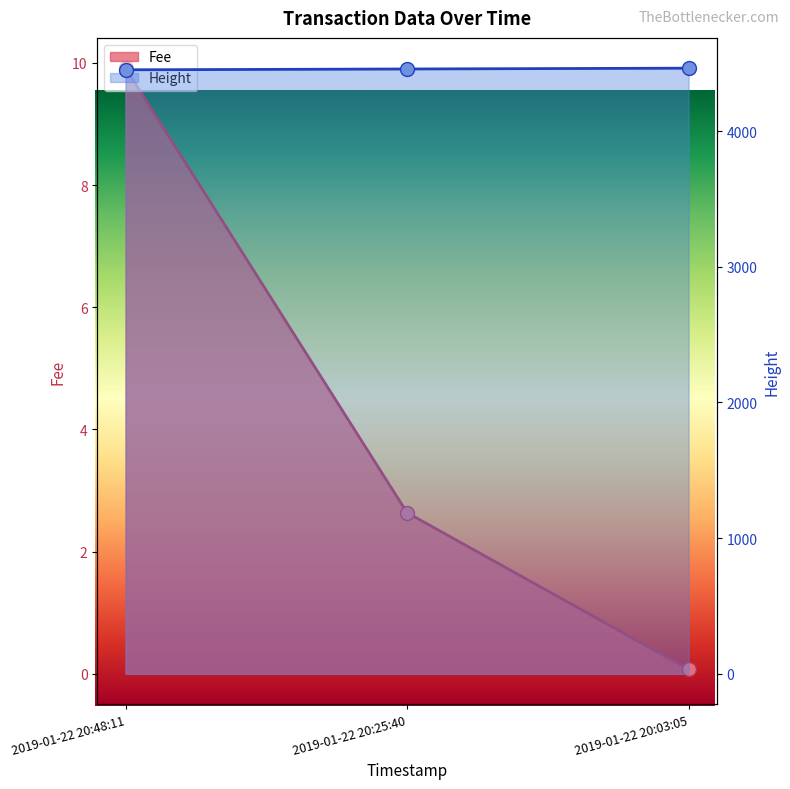

How many Height values are between 4451 and 4463?

3